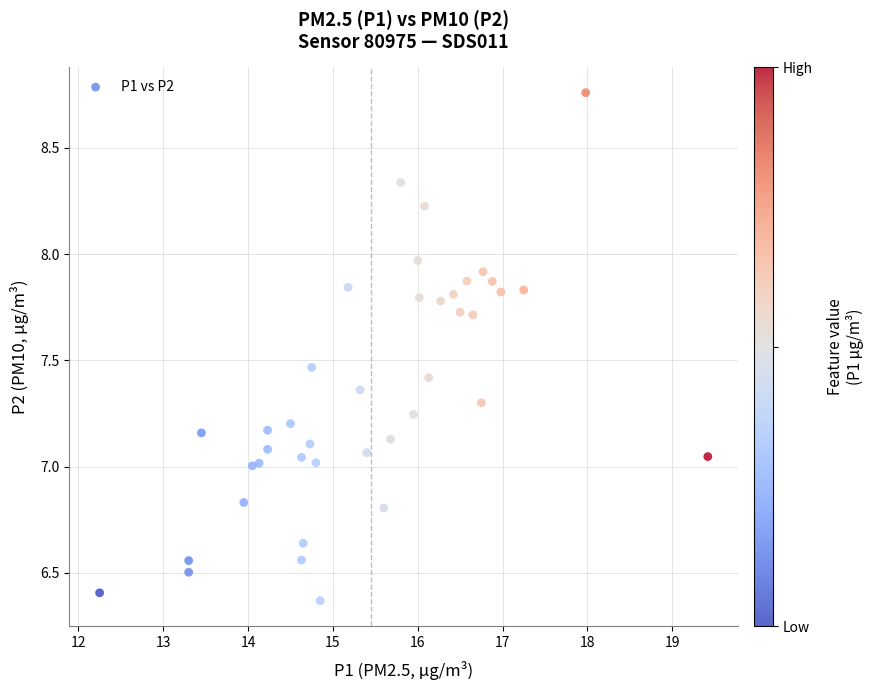

What is the range of Y values (max minus min)?

2.4